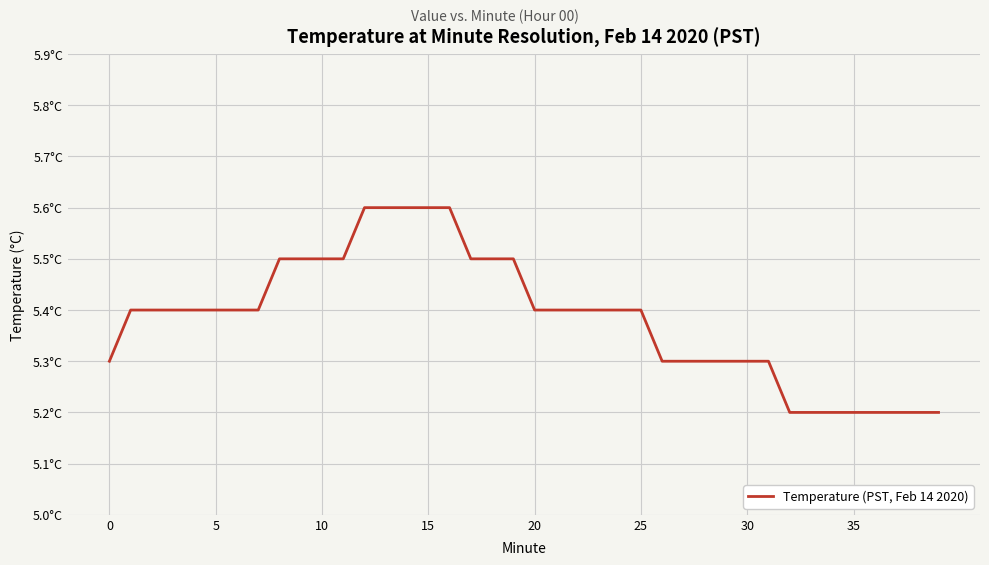

Does the chart display data point markers on the line(s)?

No